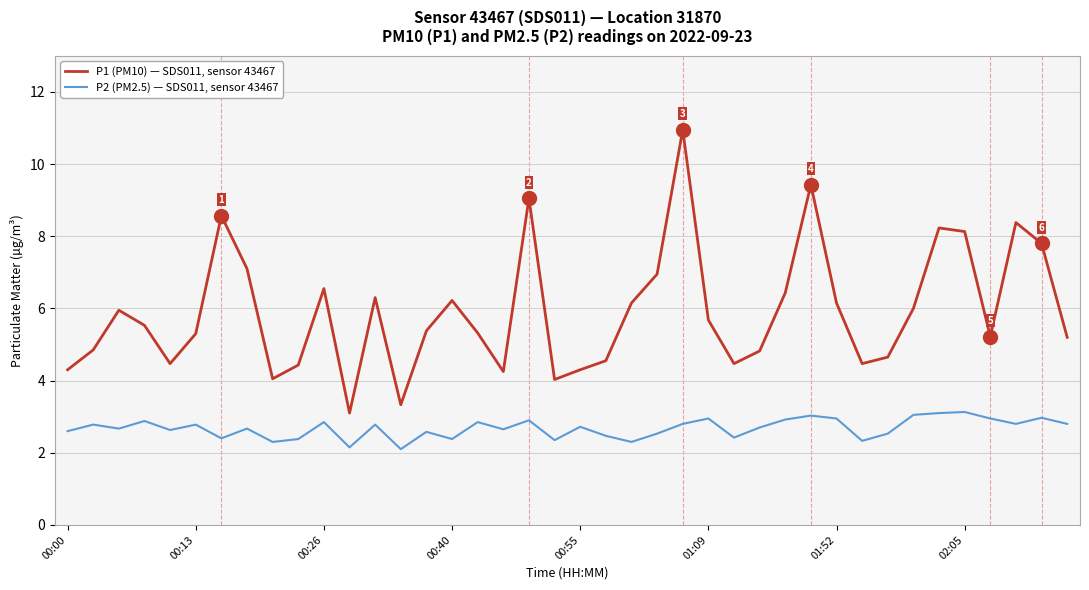

Does the chart display data point markers on the line(s)?

No